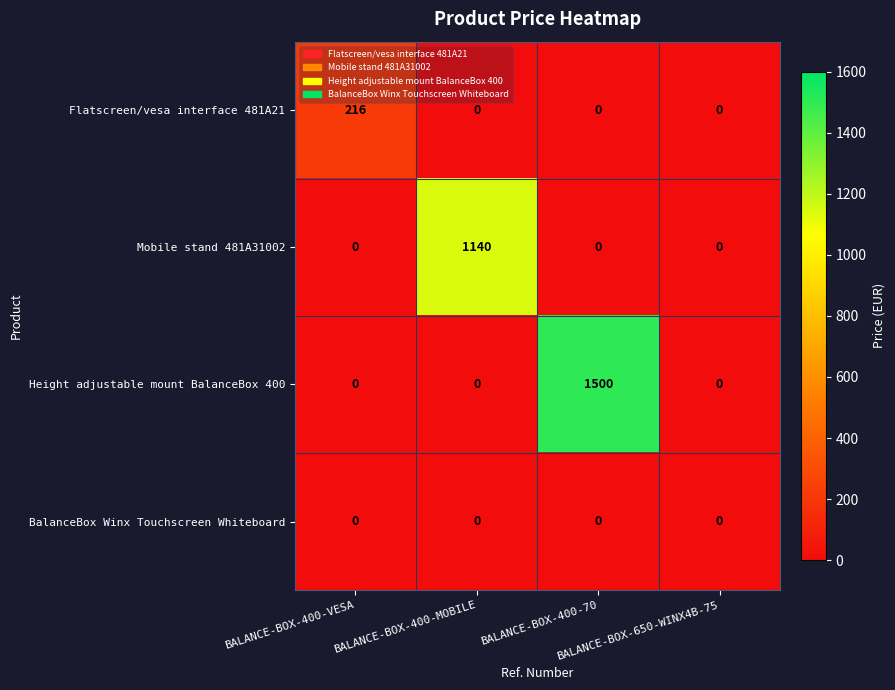

Rank the series by their maximum value, from lowest to highest.

BalanceBox Winx Touchscreen Whiteboard, Flatscreen/vesa interface 481A21, Mobile stand 481A31002, Height adjustable mount BalanceBox 400